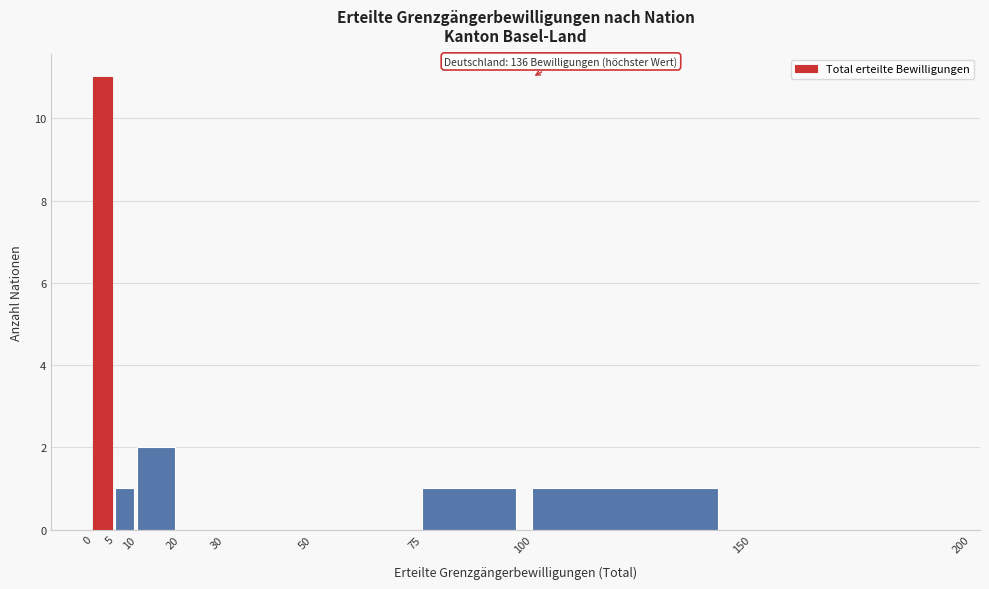

Over which range of the x-axis is the bar tallest?

0 to 5